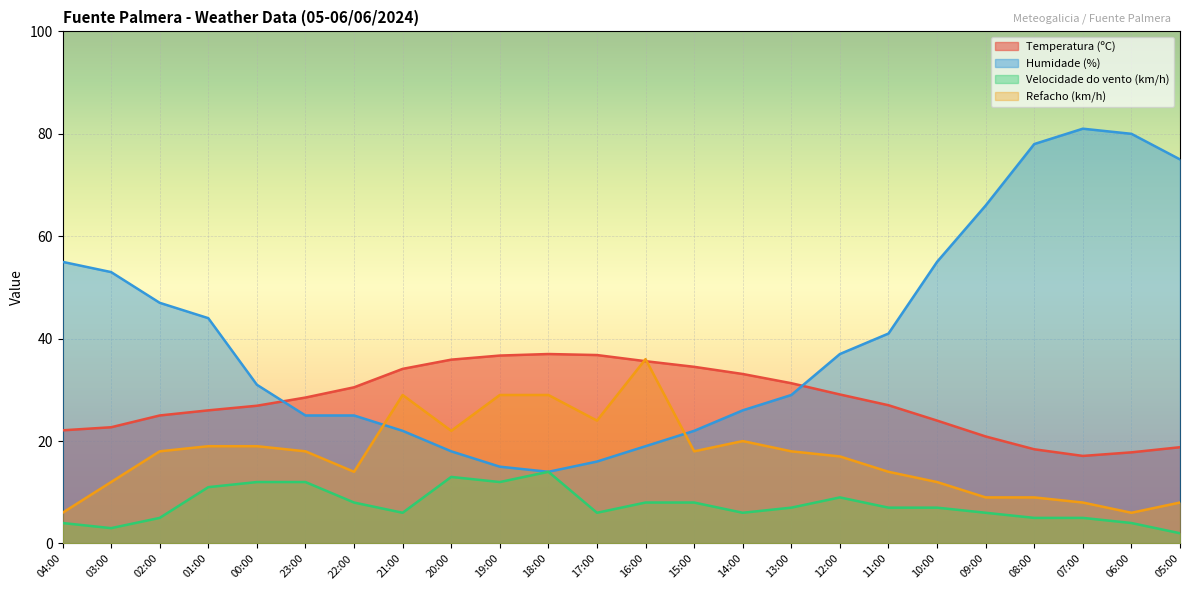

Between 21:00 and 03:00, which is larger?

21:00